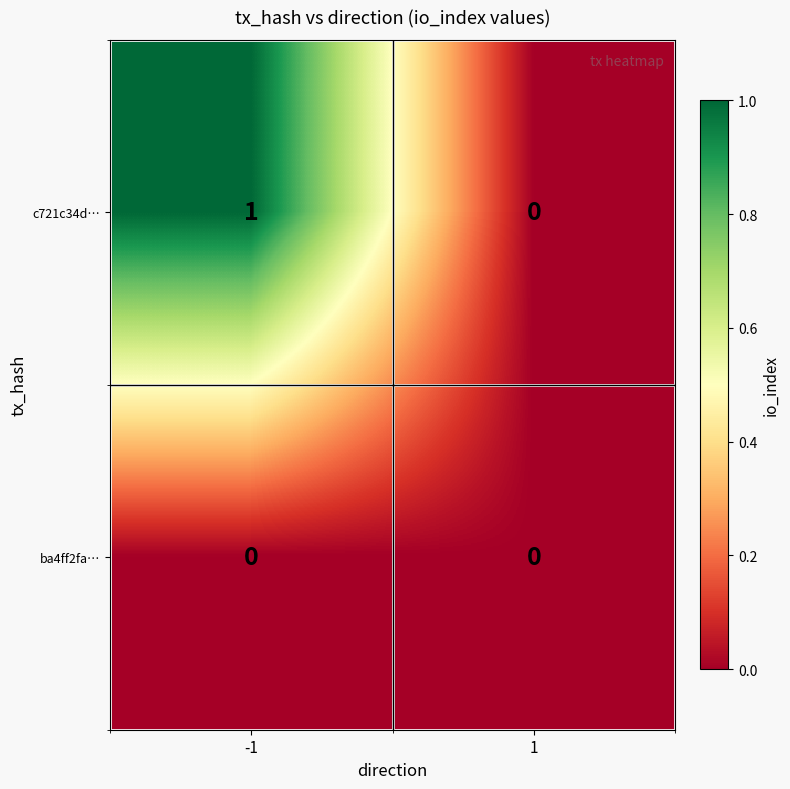

Which series has the largest total across all categories?

c721c34d…